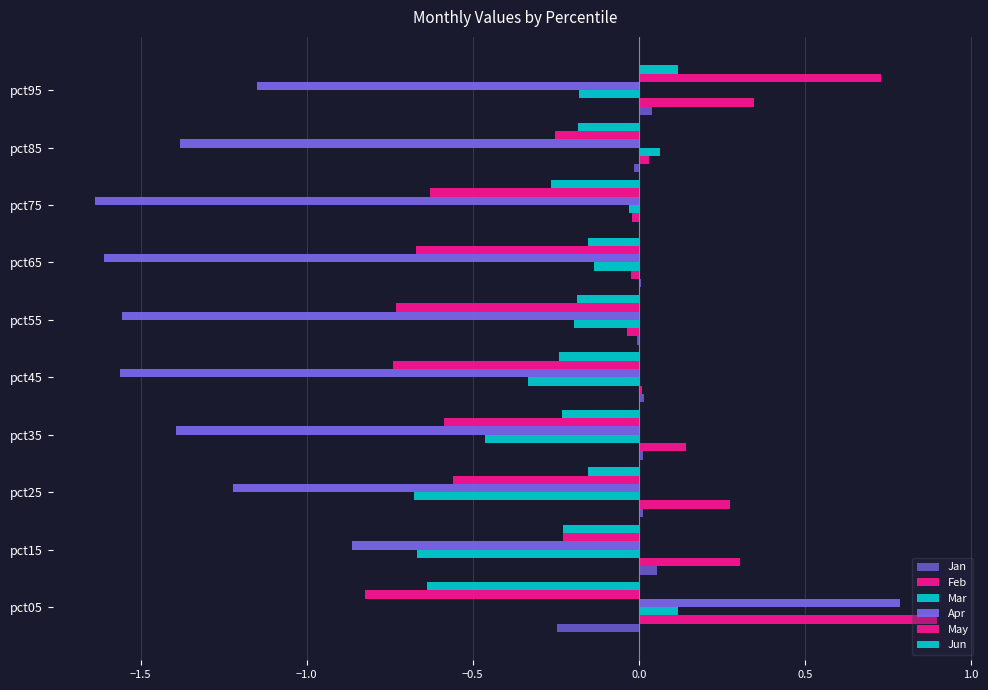

What position from the left is 9?

10